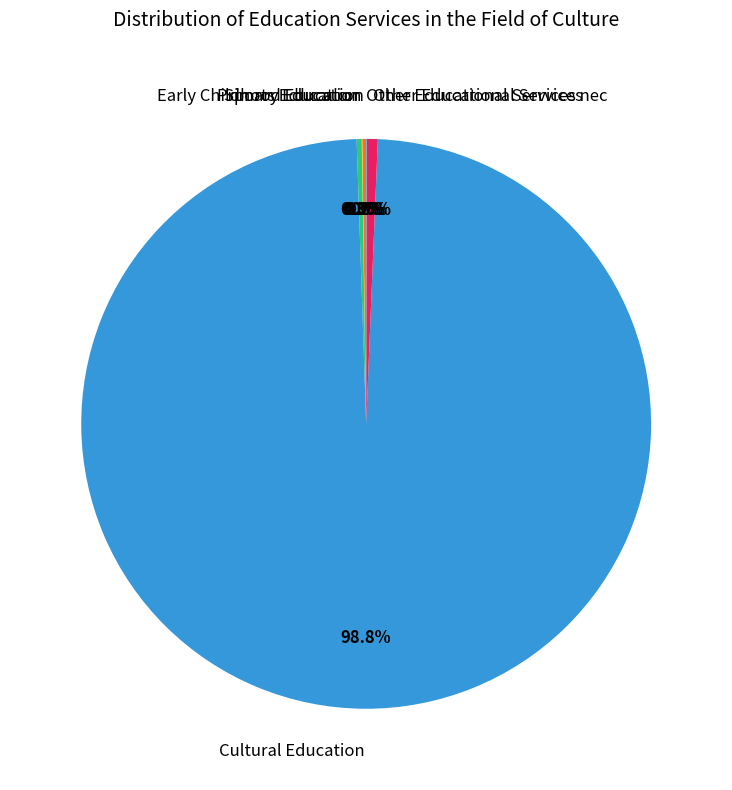

What is the majority slice?

Cultural Education